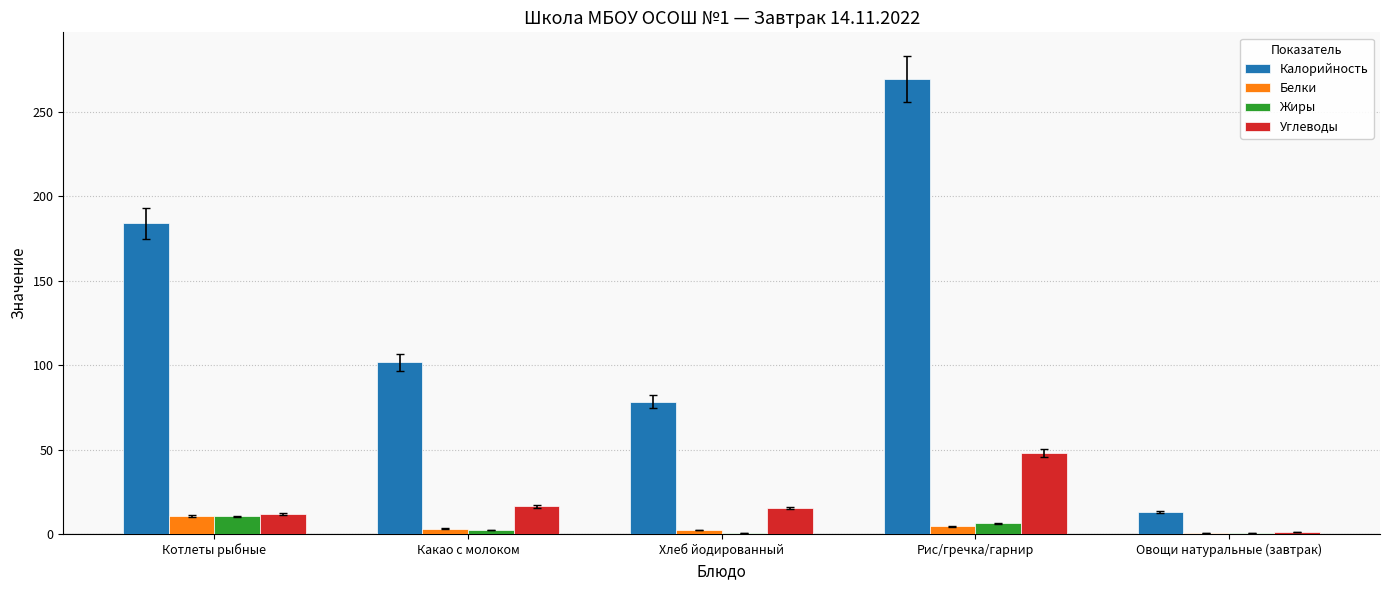

Which label corresponds to the largest value in the chart?

Рис/гречка/гарнир